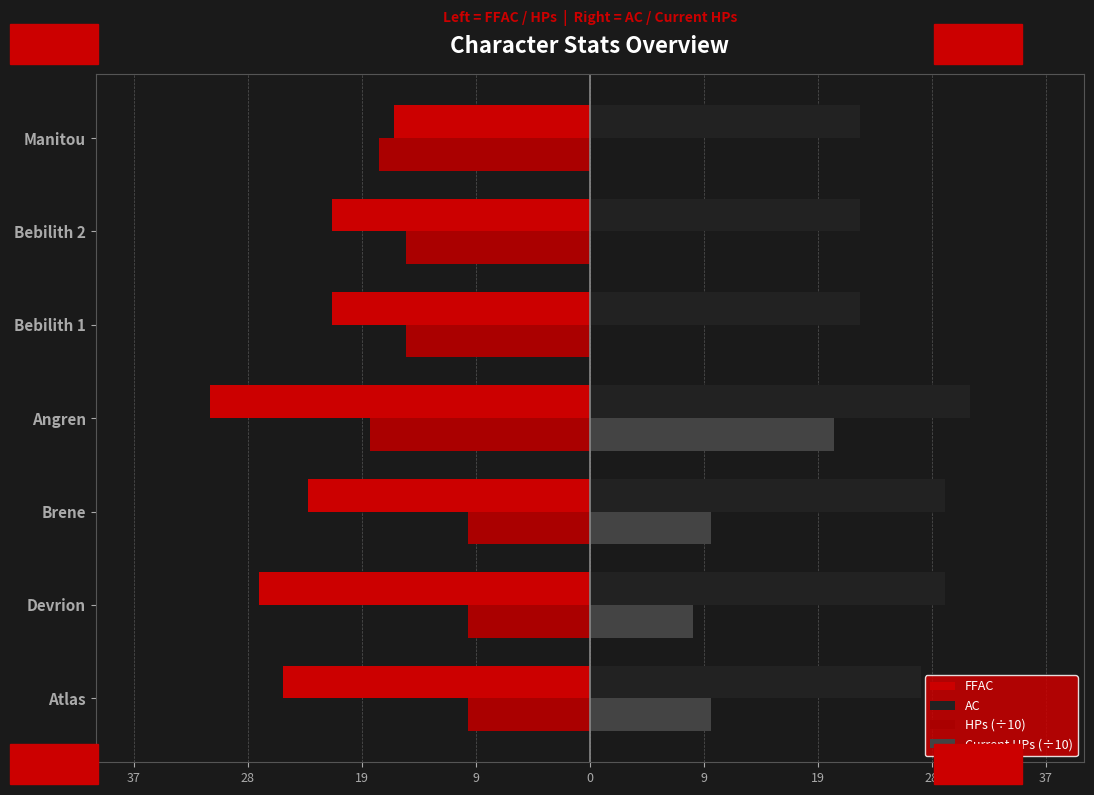

Which series has the widest spread of values?

Current HPs (÷10)